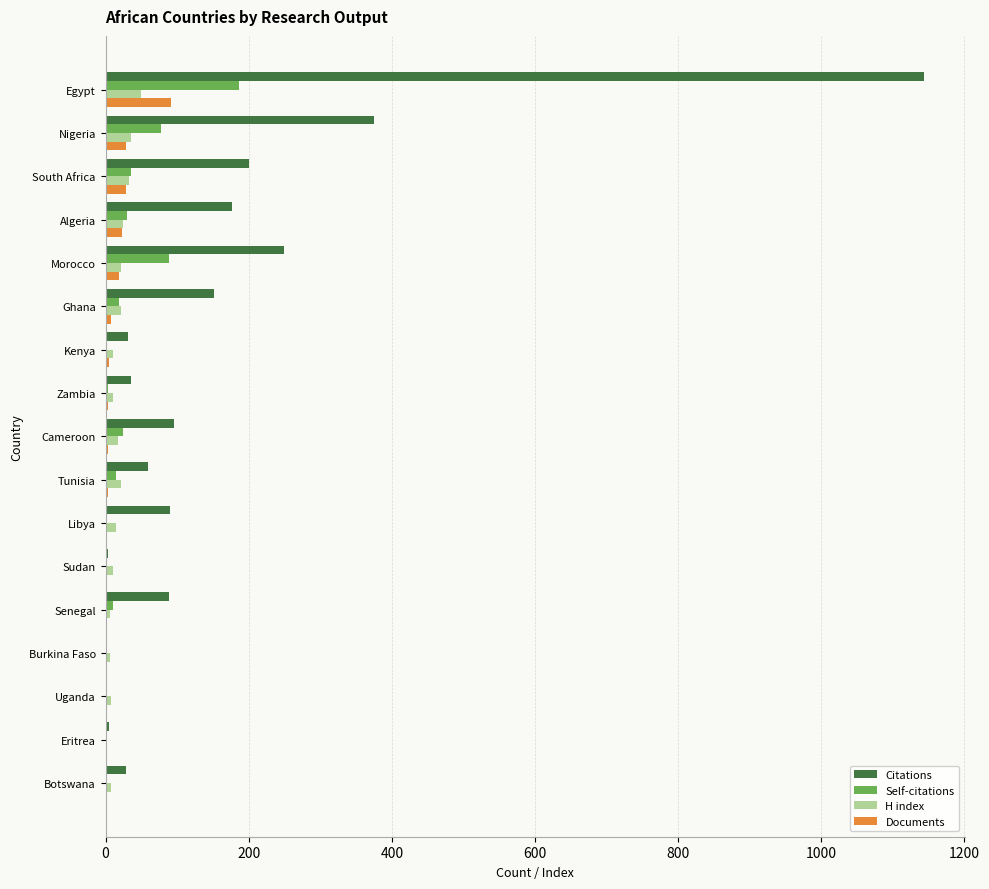

Which series has the largest total across all categories?

Citations